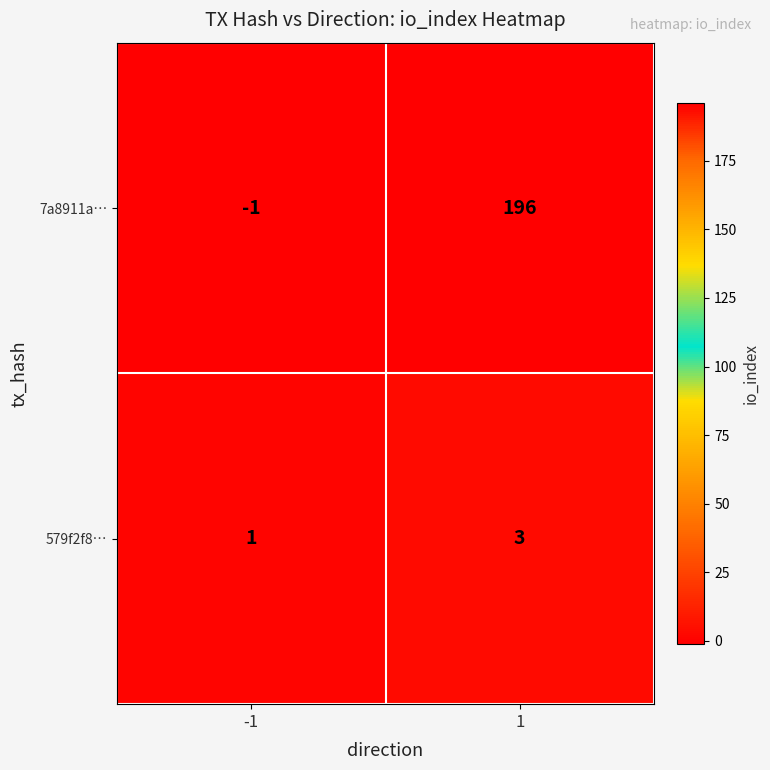

What is the difference between the highest and lowest values at 1?

193